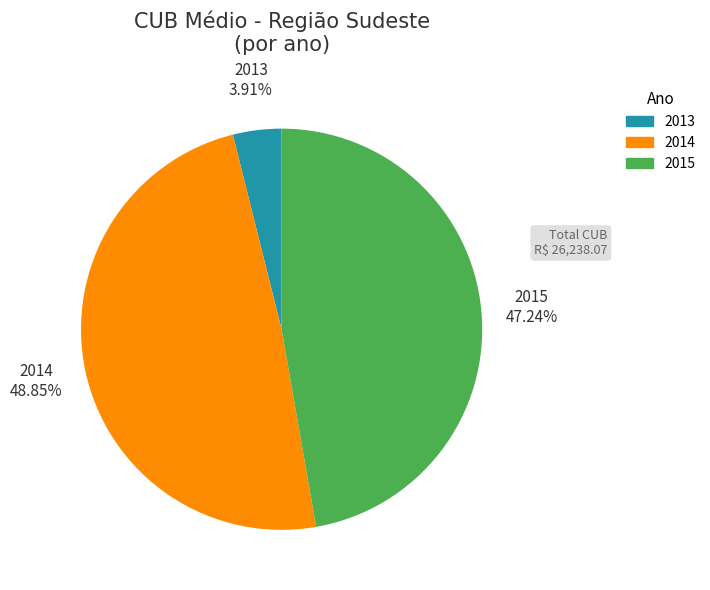

Count the number of slices in the pie.

3